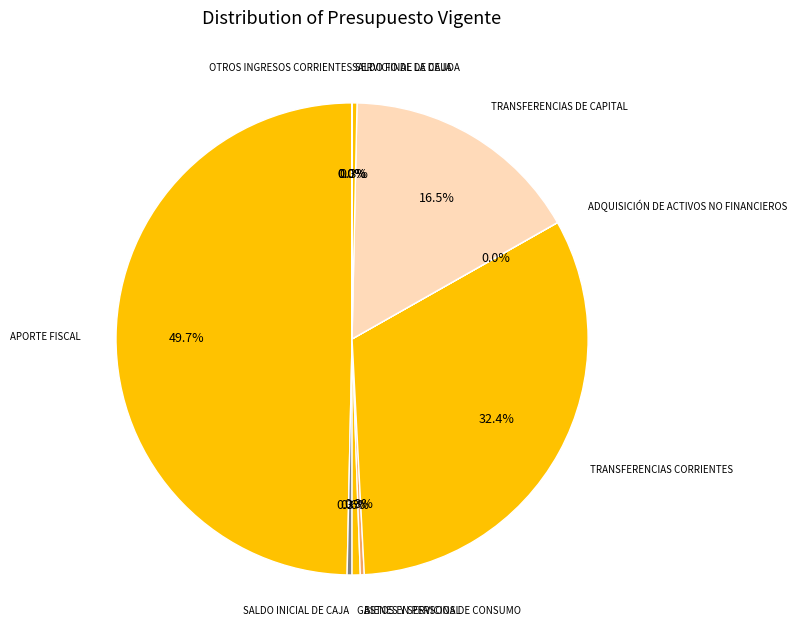

Approximately how many times larger is the value at APORTE FISCAL compared to TRANSFERENCIAS DE CAPITAL?

3.0